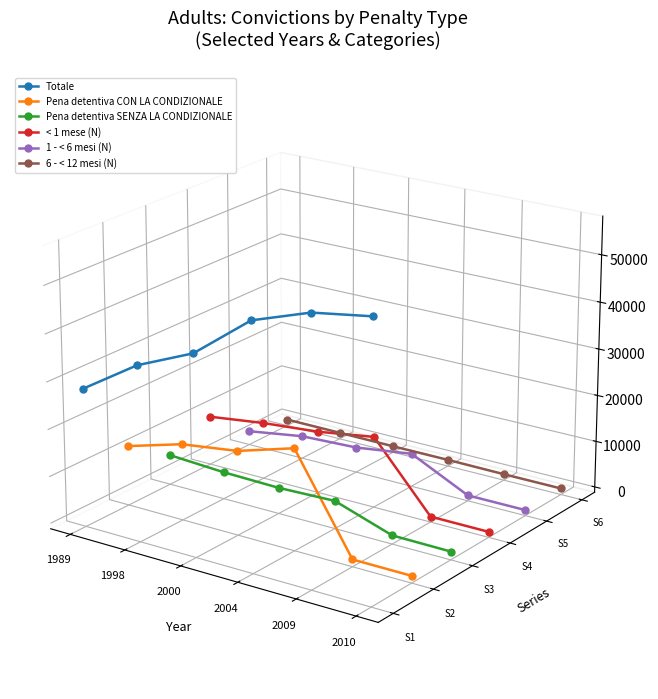

List the series in order of their peak value, lowest first.

Pena detentiva SENZA LA CONDIZIONALE, Pena detentiva CON LA CONDIZIONALE, 1 - < 6 mesi (N), 6 - < 12 mesi (N), < 1 mese (N), Totale